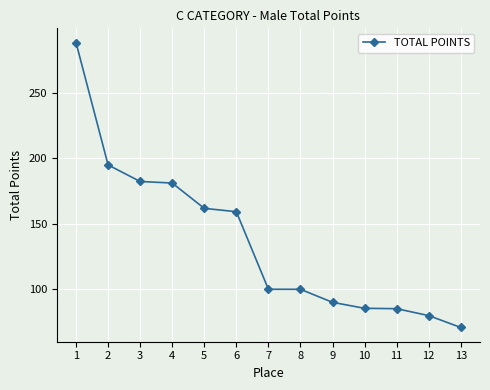

What is the difference between the values at 13 and 5?

91.0